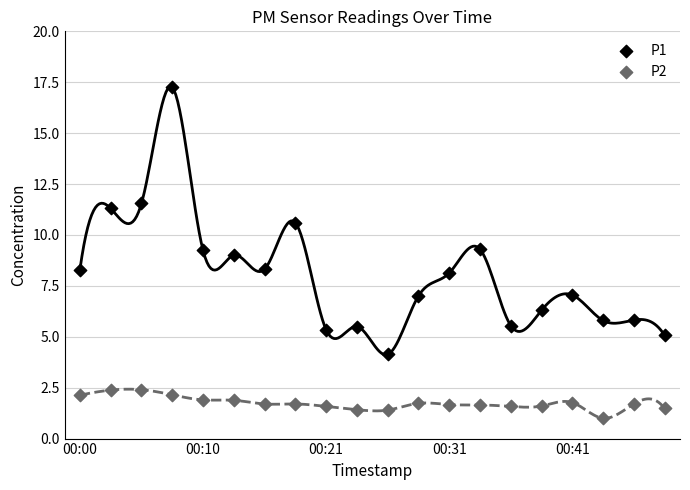

Which series reaches the minimum Y coordinate?

P2